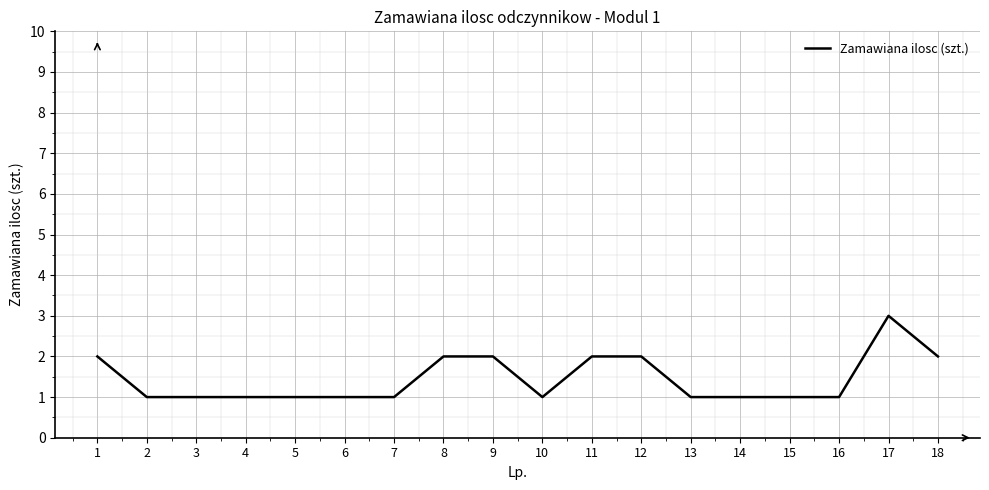

Does the chart have visible grid lines?

Yes